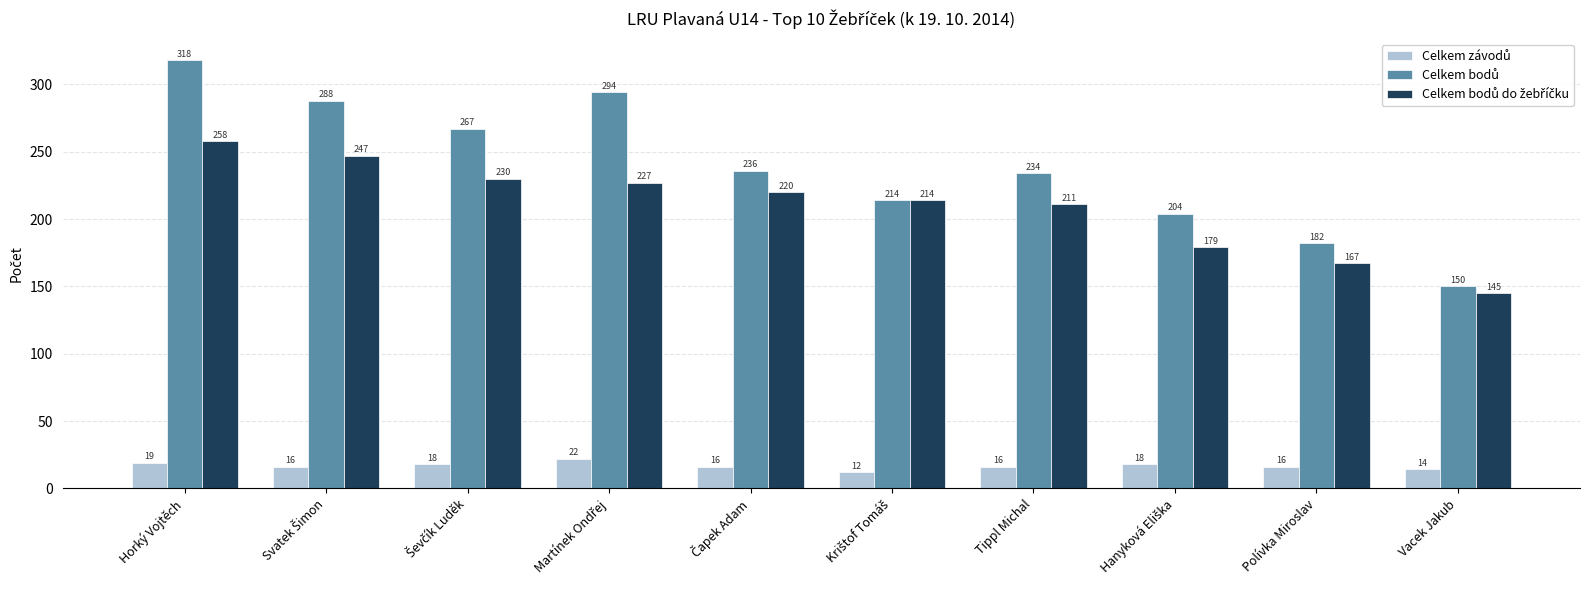

At which category is the sum across all series the highest?

Horký Vojtěch